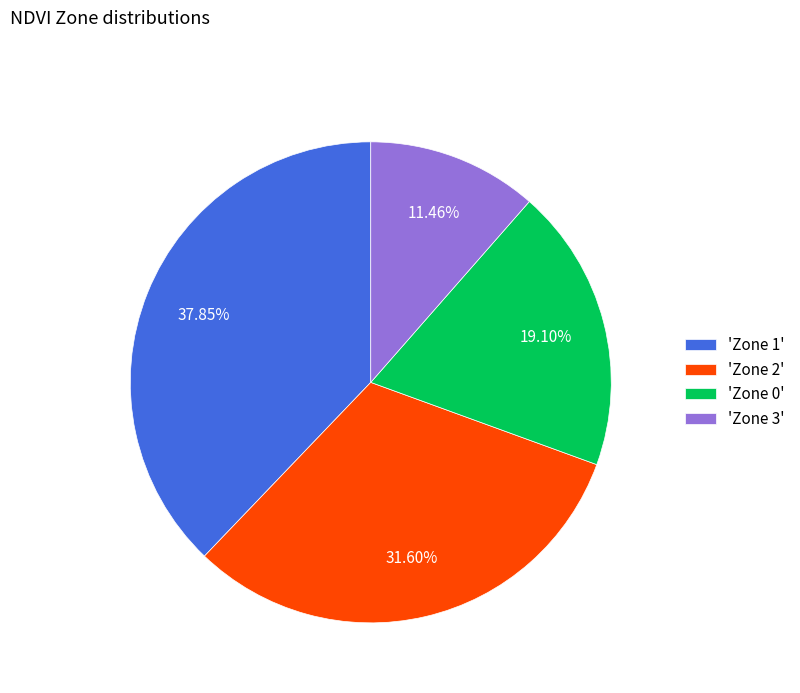

Do 'Zone 2' and 'Zone 0' together represent more than half of the pie?

Yes